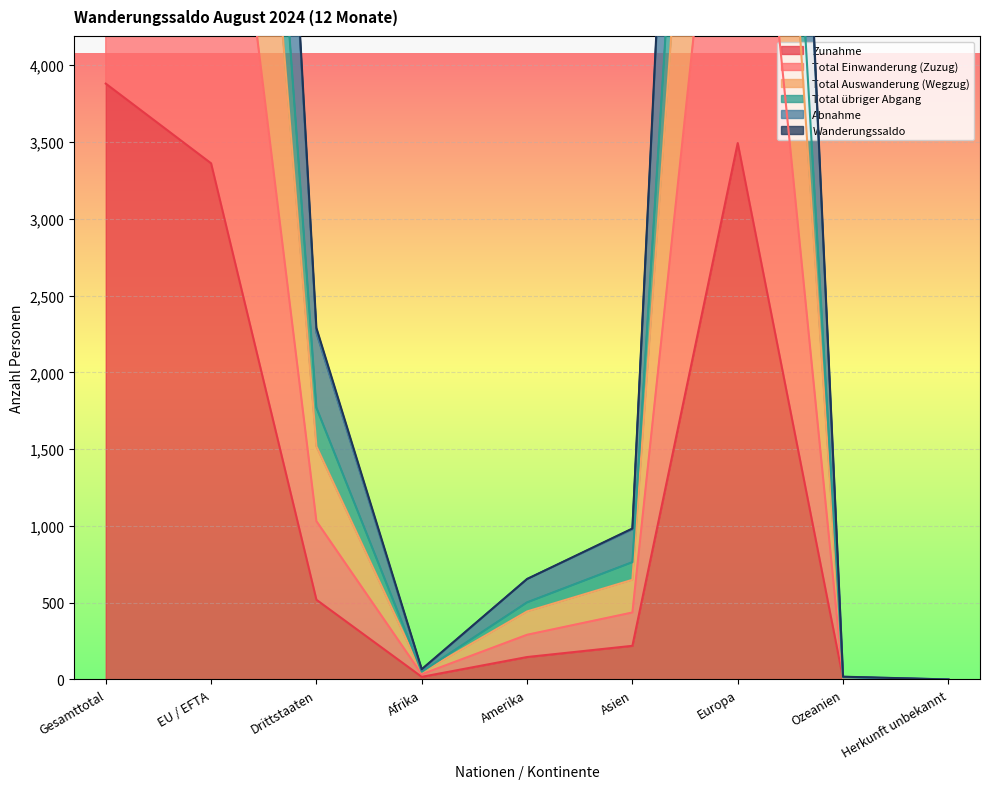

Rank the categories by Total uebriger Abgang value from lowest to highest.

Herkunft unbekannt, Ozeanien, Afrika, Amerika, Asien, Drittstaaten, EU / EFTA, Europa, Gesamttotal